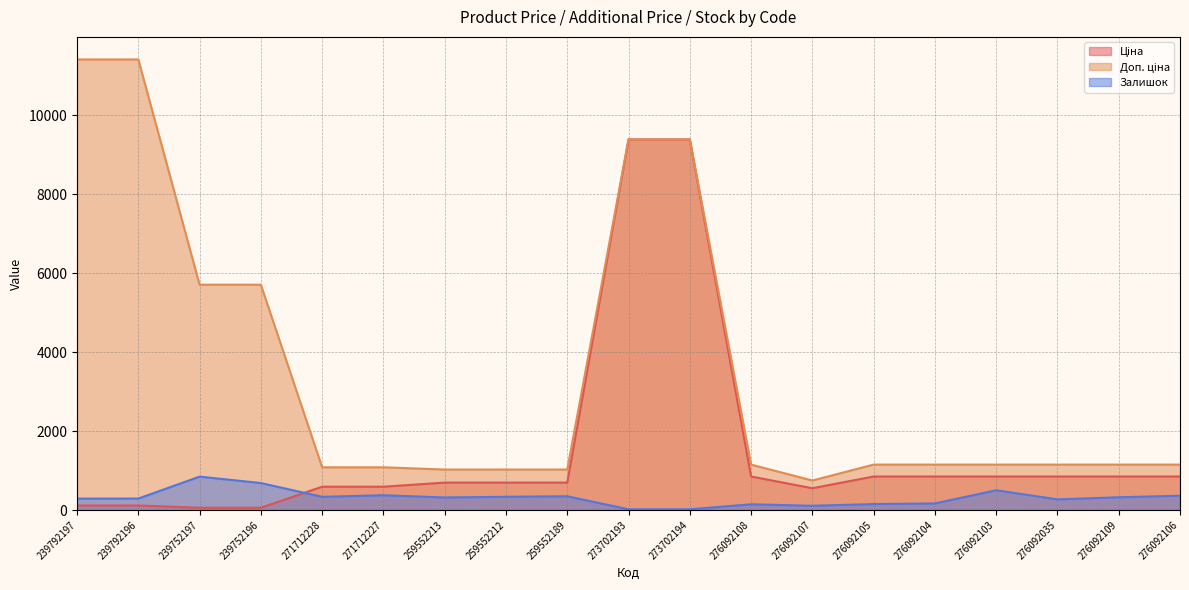

List the labels in order of Доп. ціна value, smallest first.

276092107, 259552213, 259552212, 259552189, 271712228, 271712227, 276092108, 276092105, 276092104, 276092103, 276092035, 276092109, 276092106, 239752197, 239752196, 273702193, 273702194, 239792197, 239792196